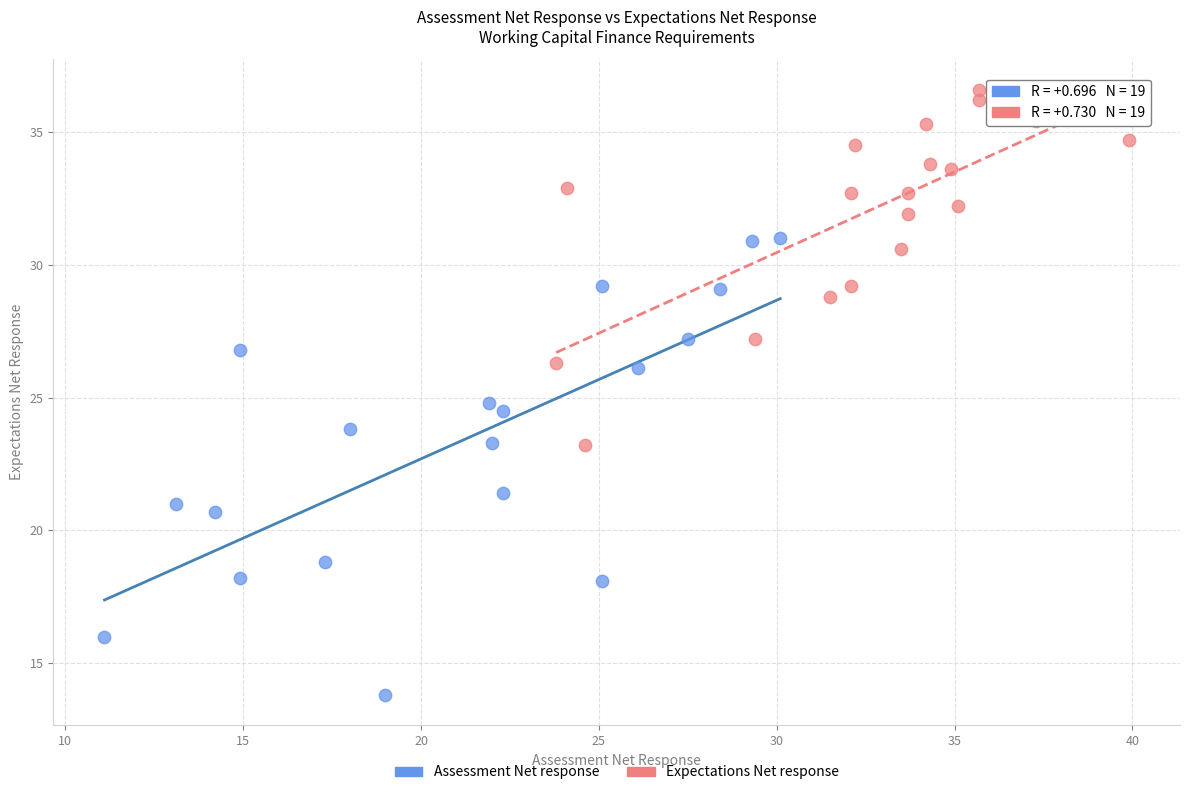

What are all the series names shown in the legend?

Assessment Net response, Expectations Net response